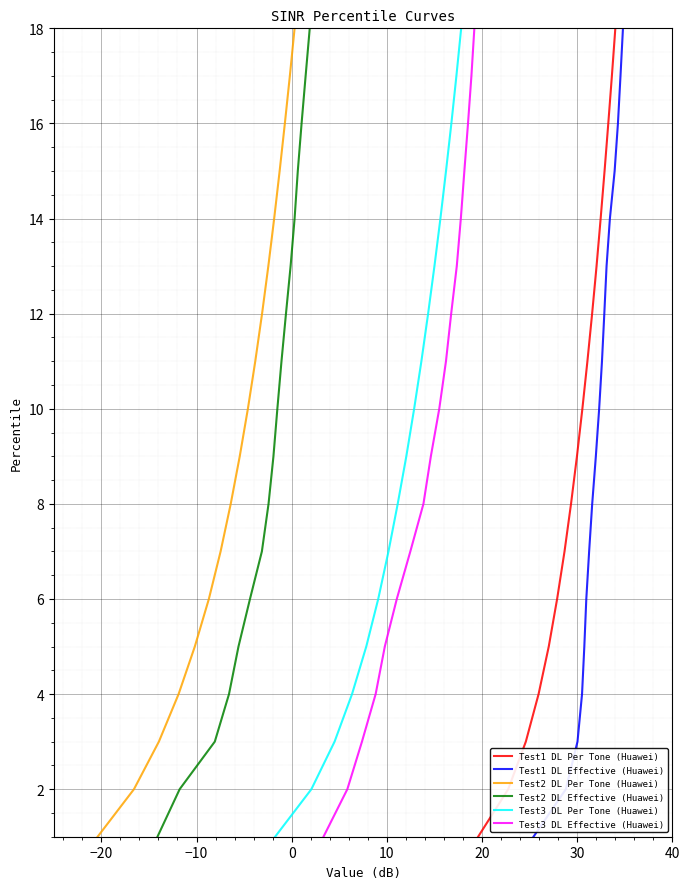

How many lines are shown in the chart?

6